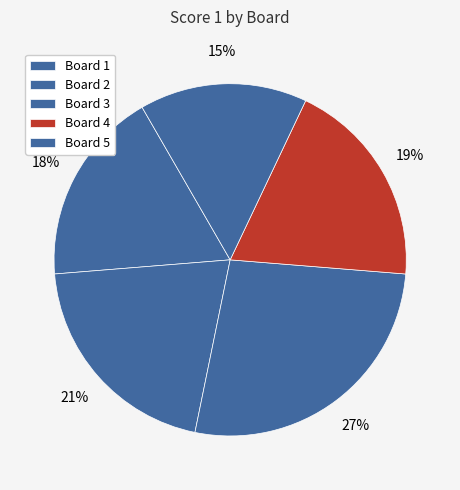

How many segments does this pie chart have?

5